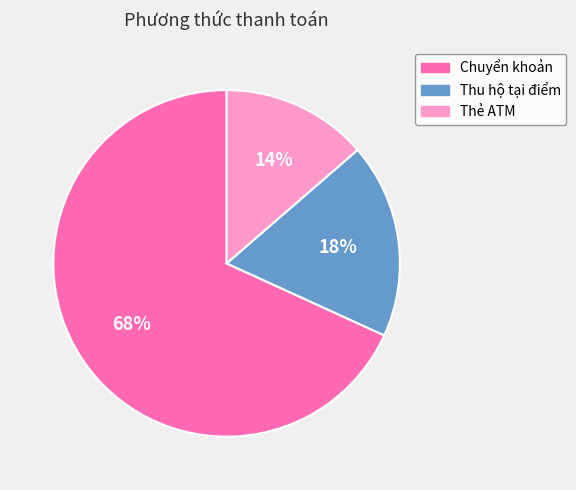

Is it true that Chuyển khoản is 75% of the pie?

False